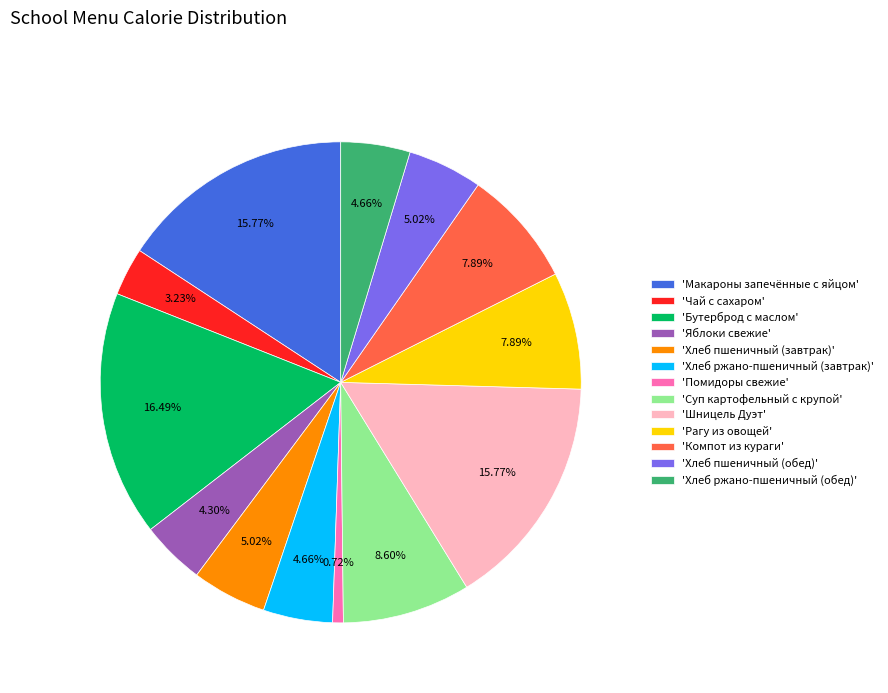

What is the ratio of the value at 'Шницель Дуэт' to the value at 'Яблоки свежие'?

3.7